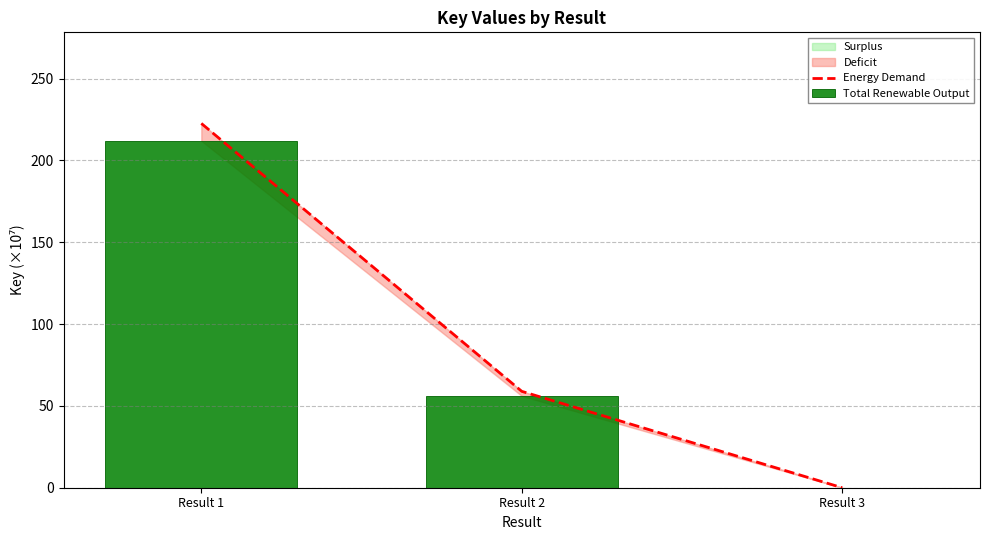

Between Result 1 and Result 3, which series saw the biggest shift?

Energy Demand